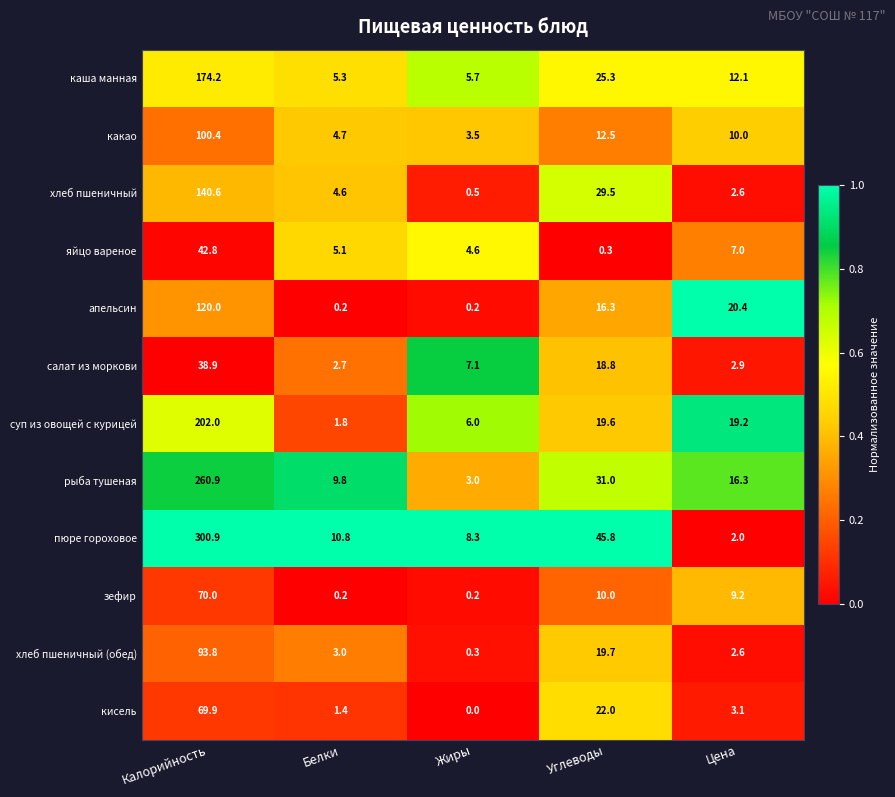

At which label does каша манная first exceed 12?

Калорийность